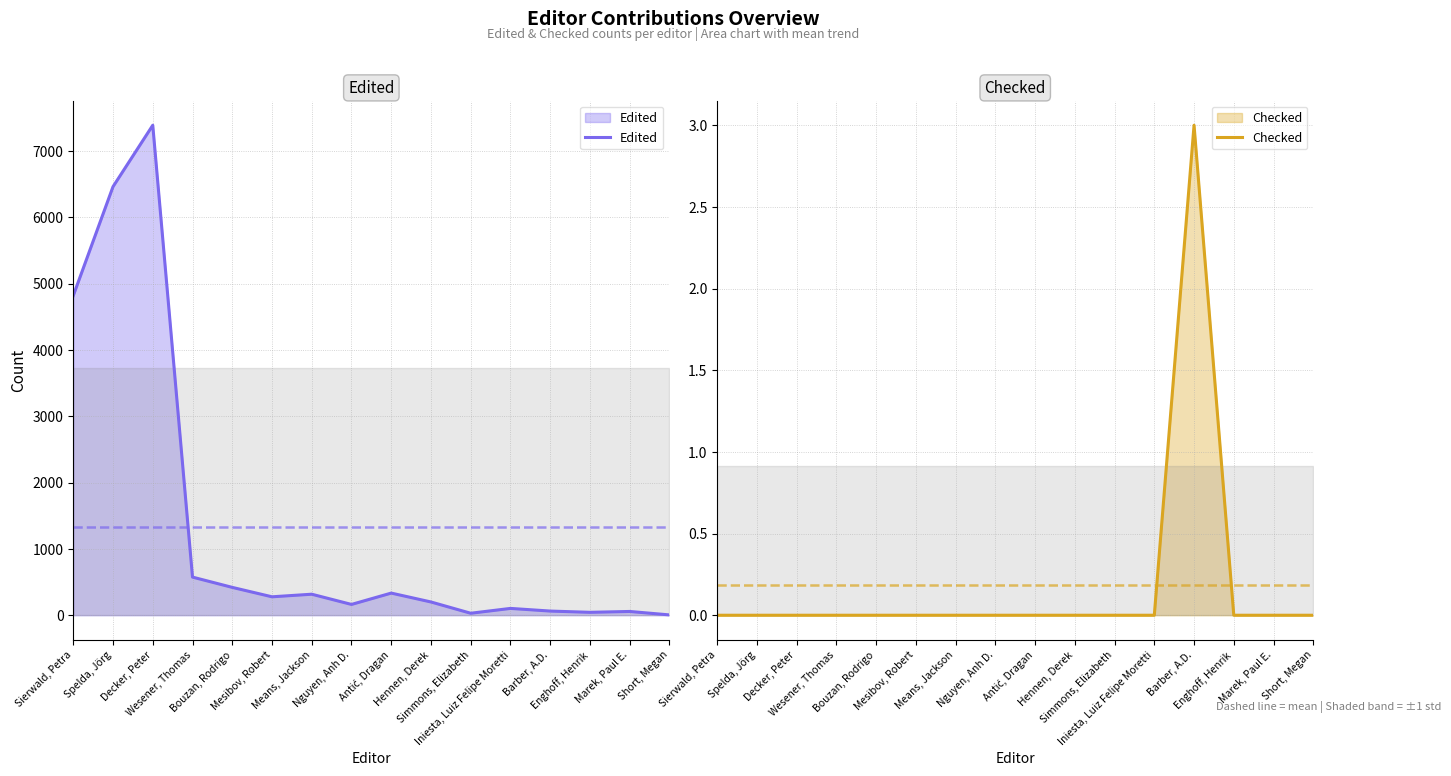

The Checked series shows 0 at Decker, Peter. True or false?

True